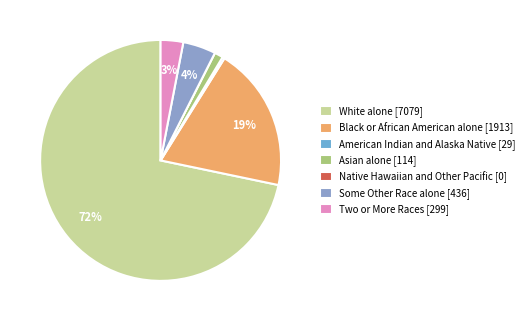

What is the smallest slice in the pie chart?

Native Hawaiian and Other Pacific